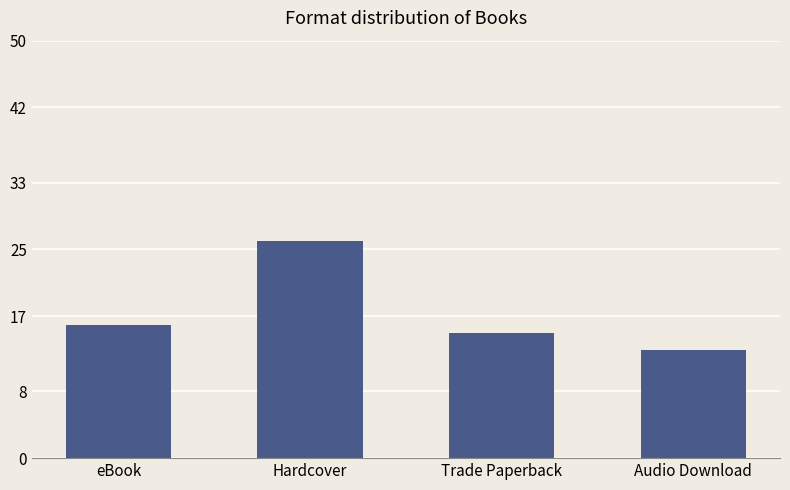

The chart shows a value of 27 at Trade Paperback. True or false?

False